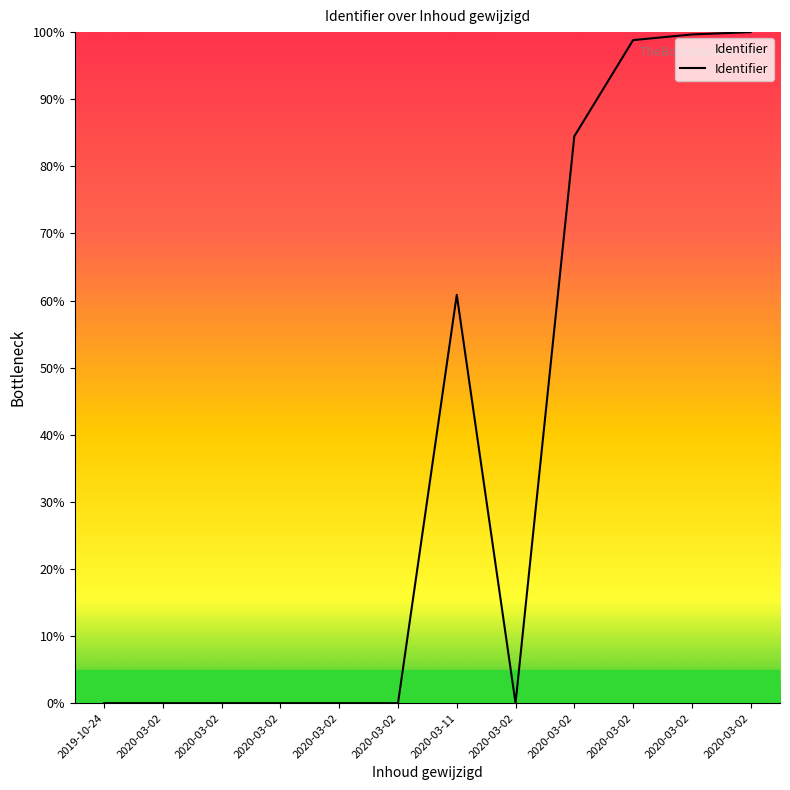

Reading left to right, transcribe all the data shown in this chart.

0.0	0.0	0.0	0.0	0.0	0.0	60.9	0.0	84.5	98.8	99.7	100.0